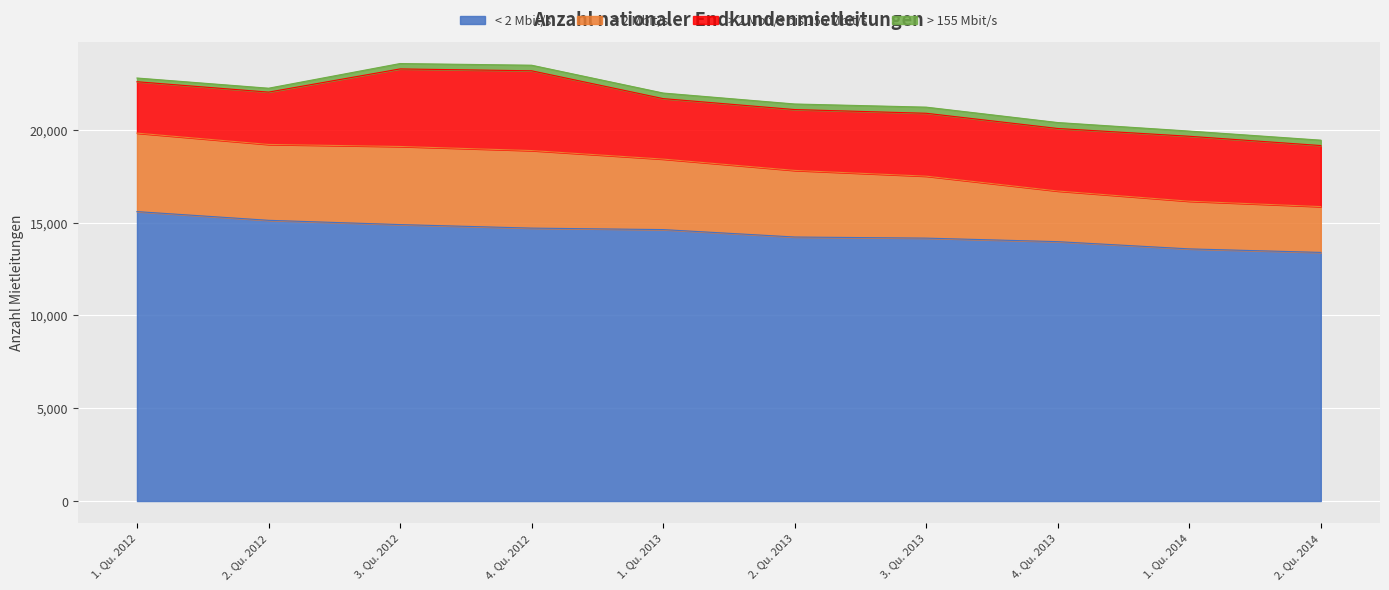

True or false: < 2 Mbit/s has more than 0 points higher than both neighbors.

False